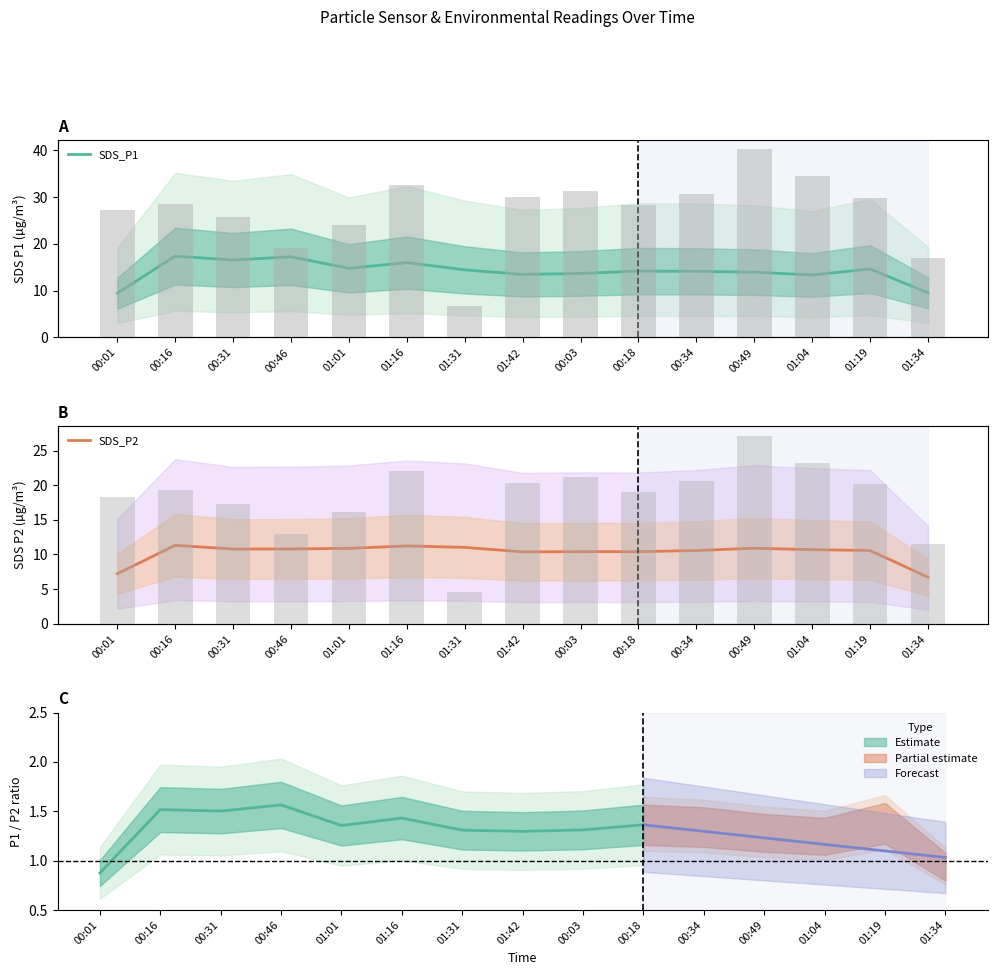

Reading left to right, list all the values displayed in this chart.

SDS_P1: 9.4	17.4	16.5	17.2	14.8	16.0	14.4	13.4	13.7	14.2	14.1	13.9	13.3	14.6	9.5
SDS_P2: 7.2	11.3	10.8	10.8	10.9	11.2	11.0	10.4	10.4	10.4	10.6	10.9	10.7	10.6	6.7
Samples (scaled): 17.2	18.1	16.3	12.1	15.2	20.7	4.2	19.0	19.8	17.9	19.4	25.5	21.9	18.9	10.8